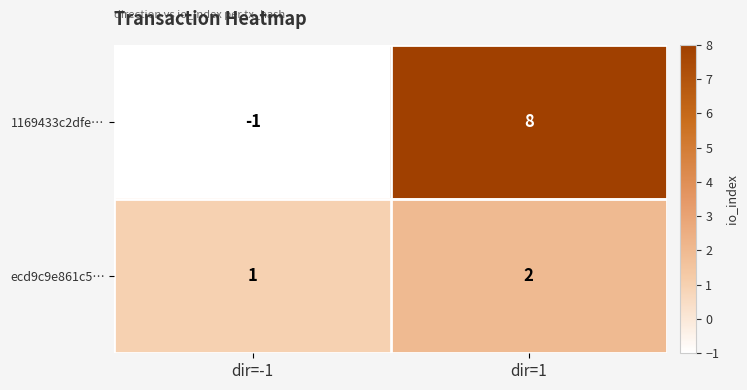

Which series changed the most between dir=-1 and dir=1?

1169433c2dfe…